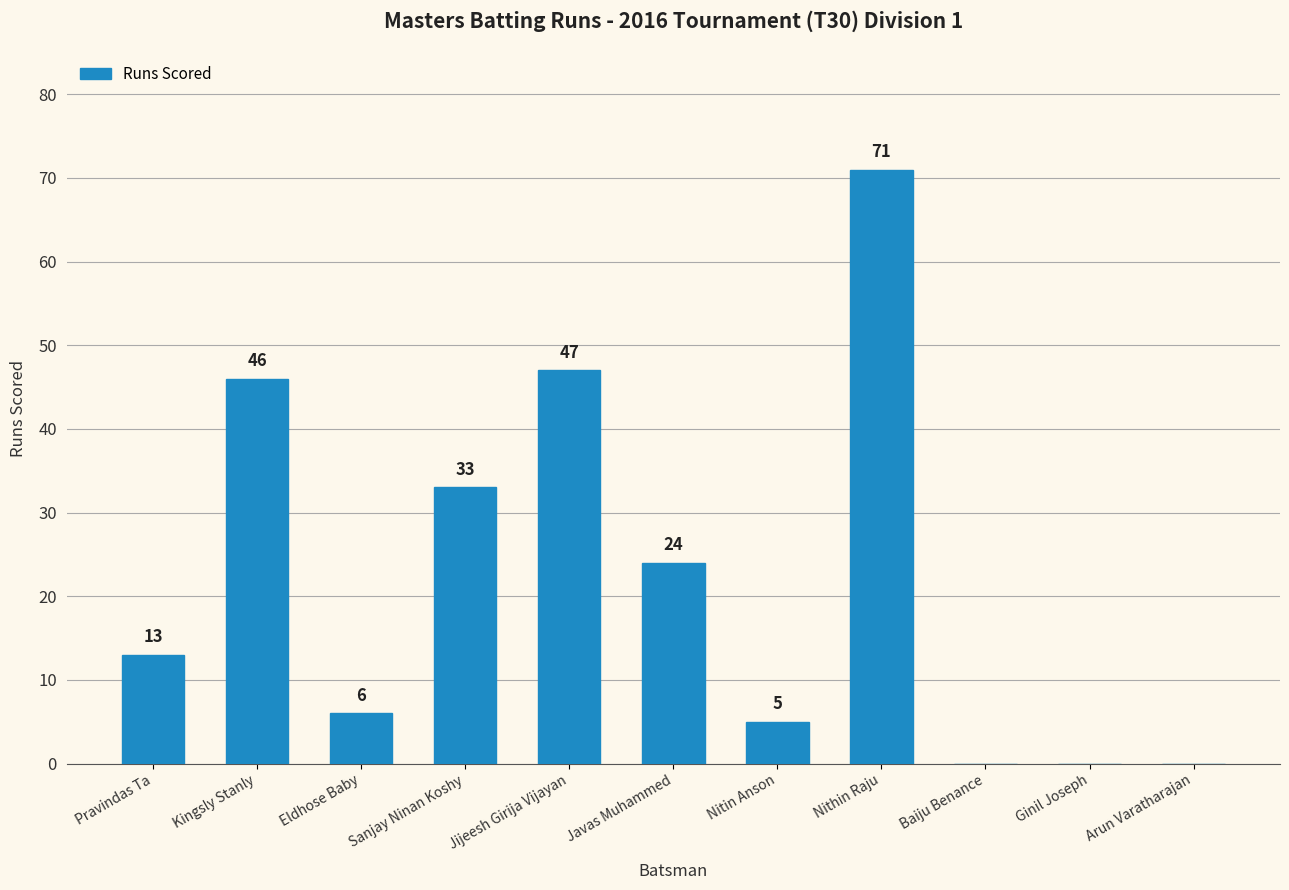

What is the sum of all values?

245